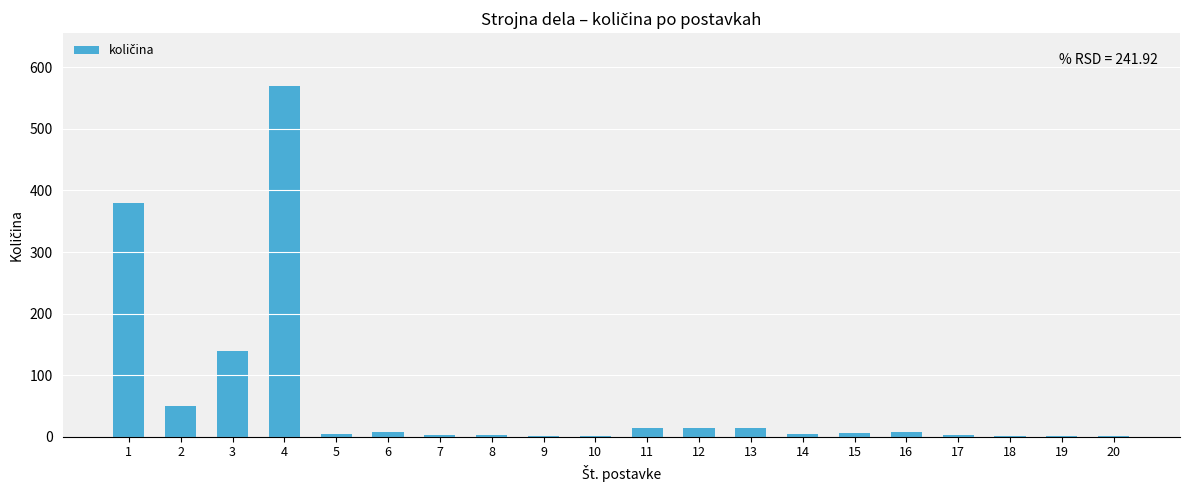

What is the maximum value shown in the chart?

570